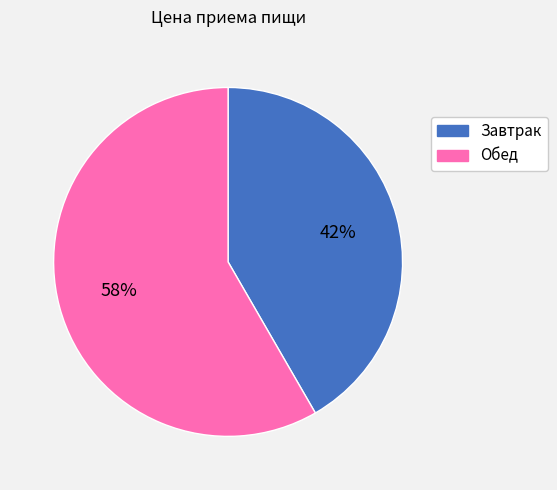

Between Обед and Завтрак, which is larger?

Обед